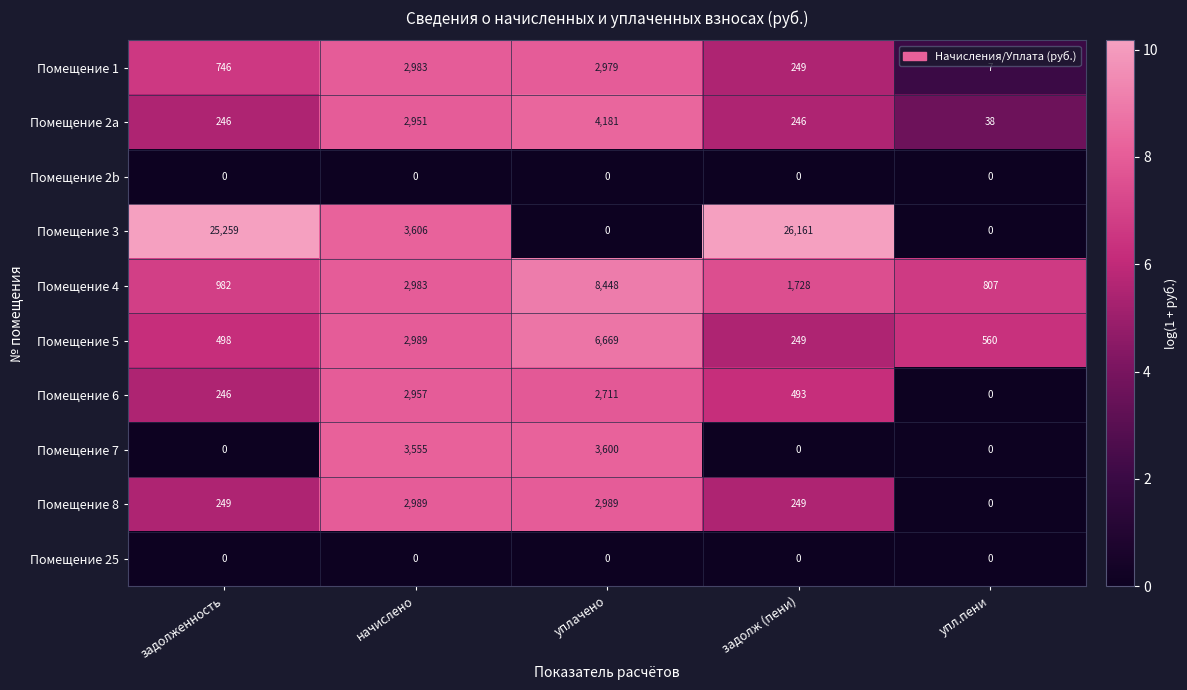

At which category does the chart reach its peak across all series?

задолж (пени)